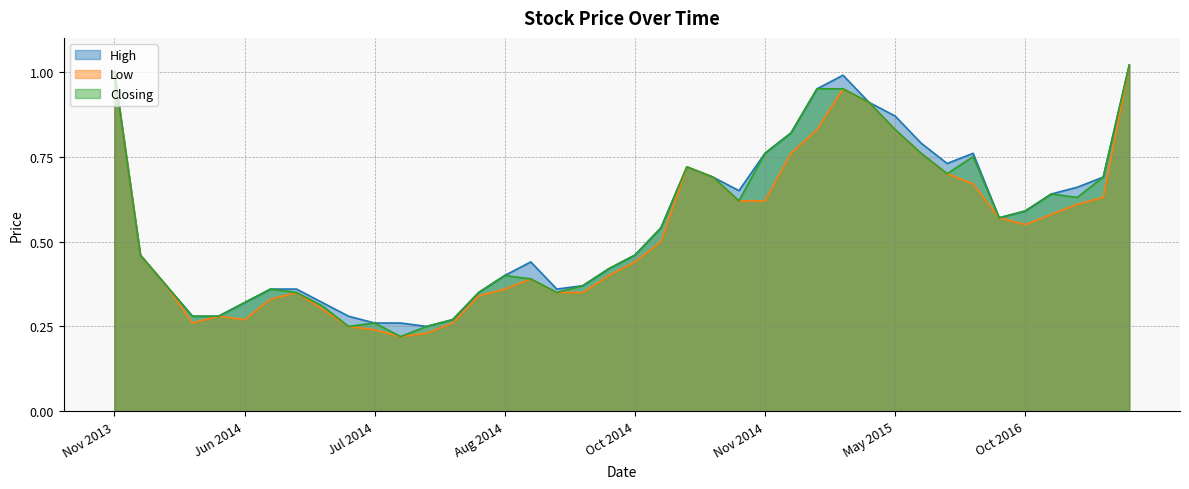

What is the sum of all Closing values?

21.9